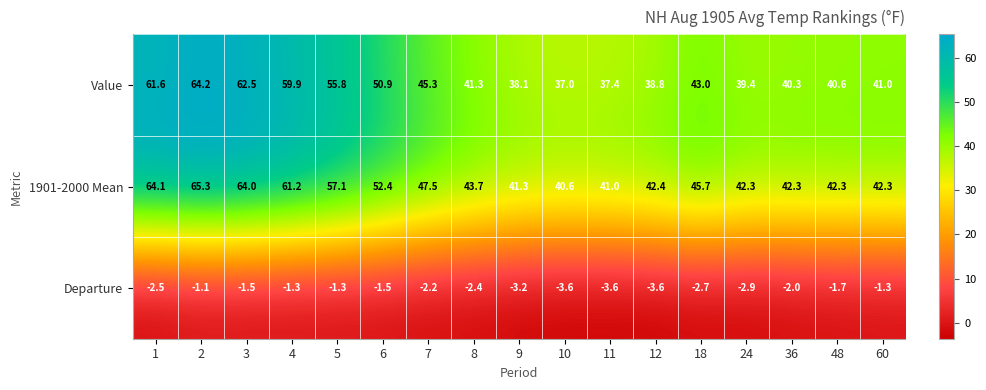

What is the difference between the 1901-2000 Mean values at 11 and 8?

2.7